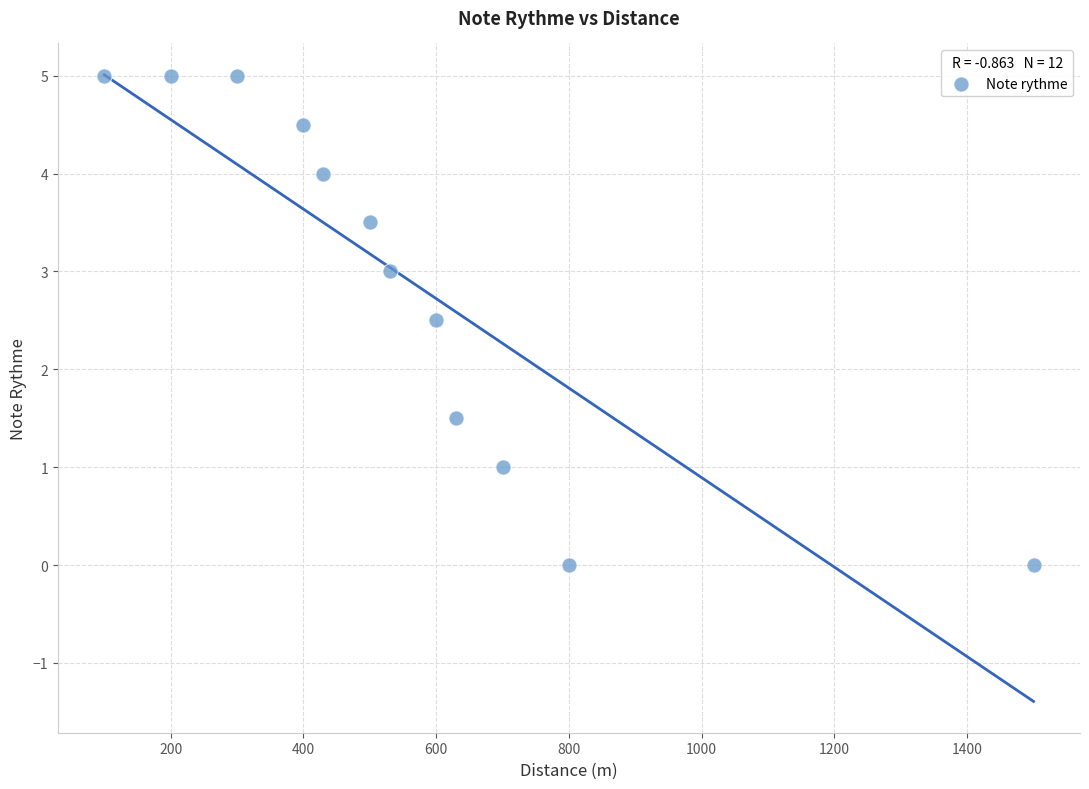

What is the range of X values (max minus min)?

1400.0